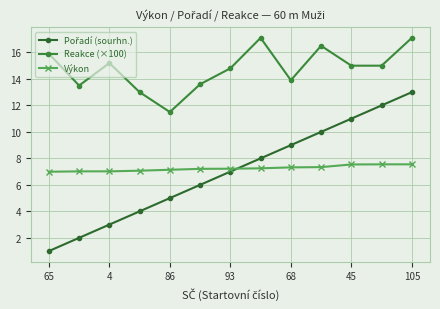

How many categories are shown in the chart?

13